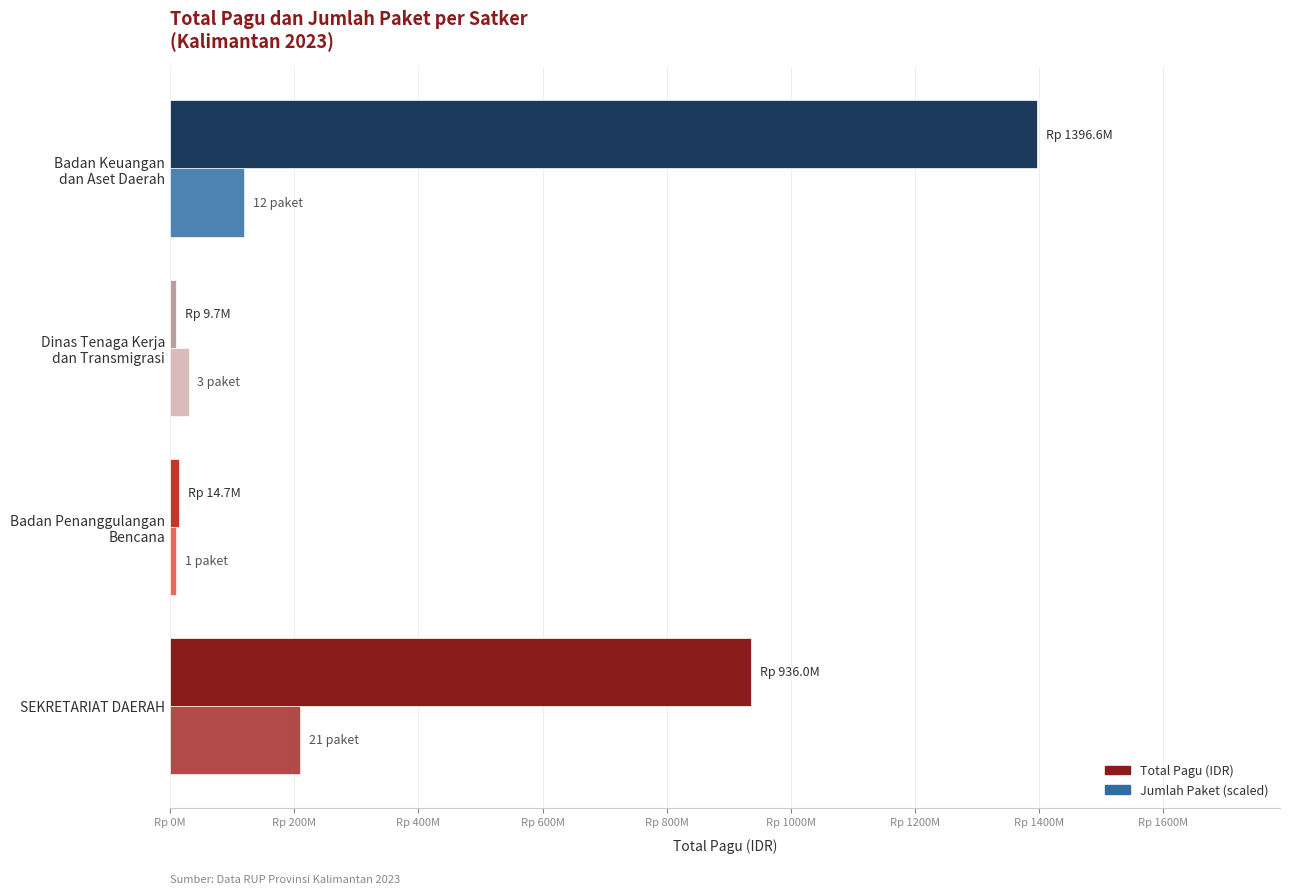

Which series has the largest range (max minus min)?

Total Pagu (IDR)